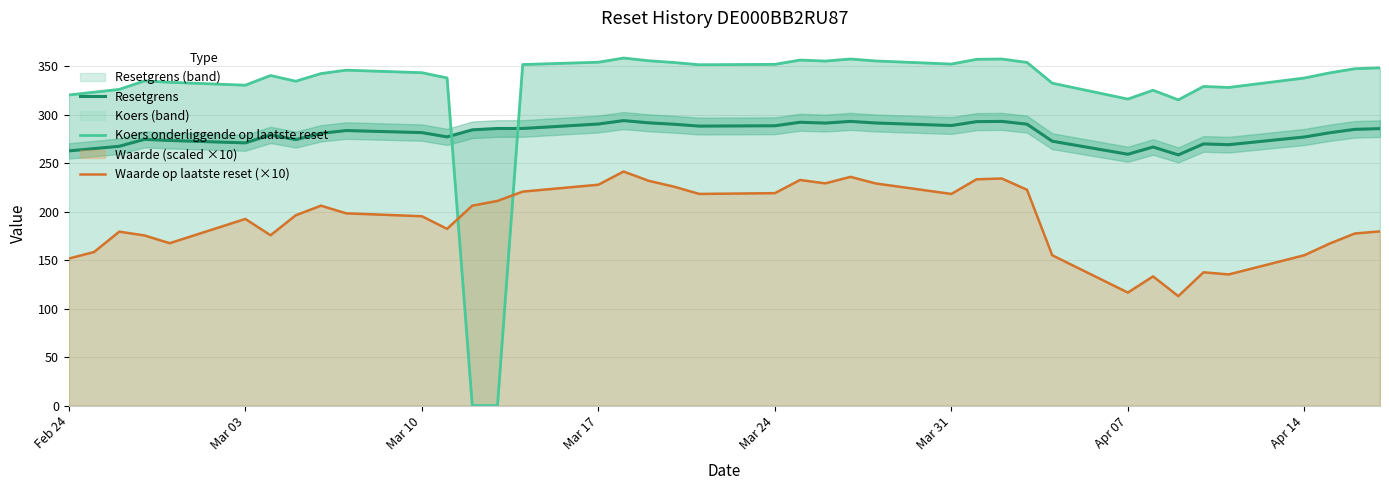

What is the lowest value of the Waarde op laatste reset (×10) series?

112.8